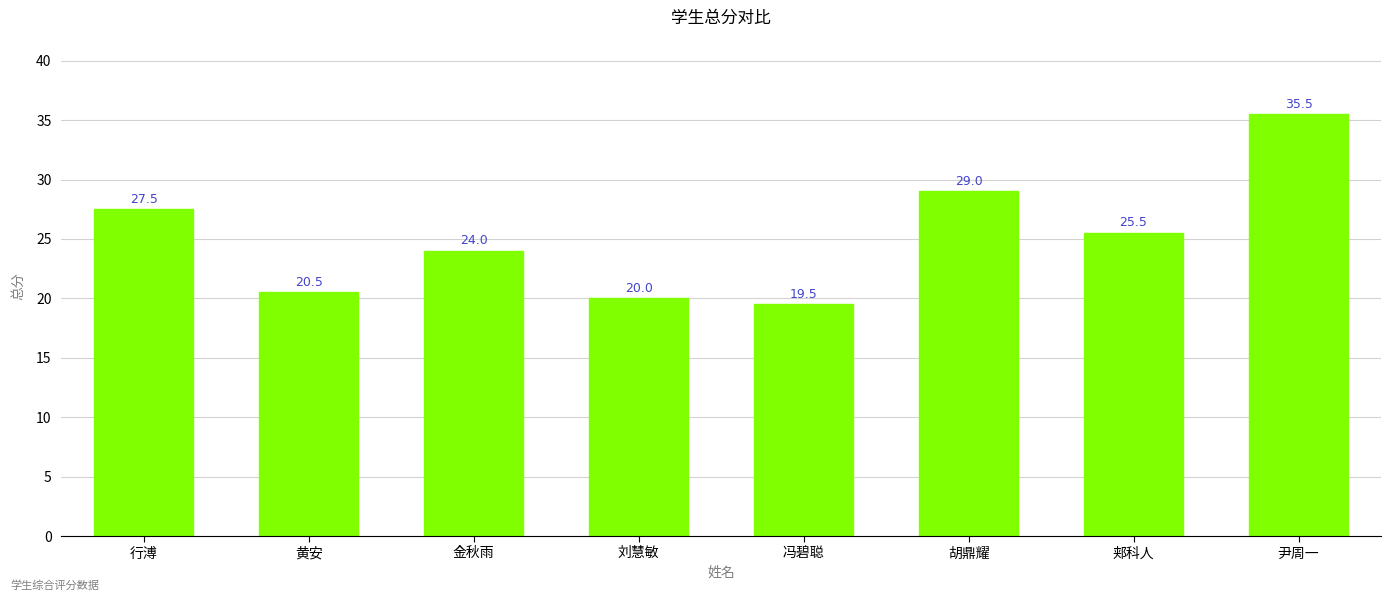

What is the label of the 2nd bar from the left?

黄安